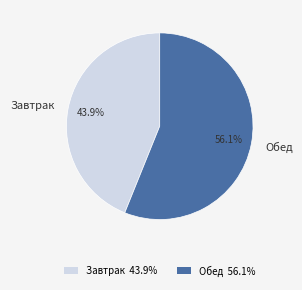

Is Завтрак the majority of the pie?

No